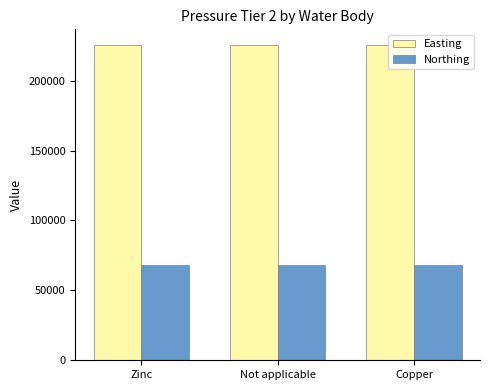

Reading left to right, extract all data points from this chart.

Easting: 225482	225482	225482
Northing: 68292	68292	68292